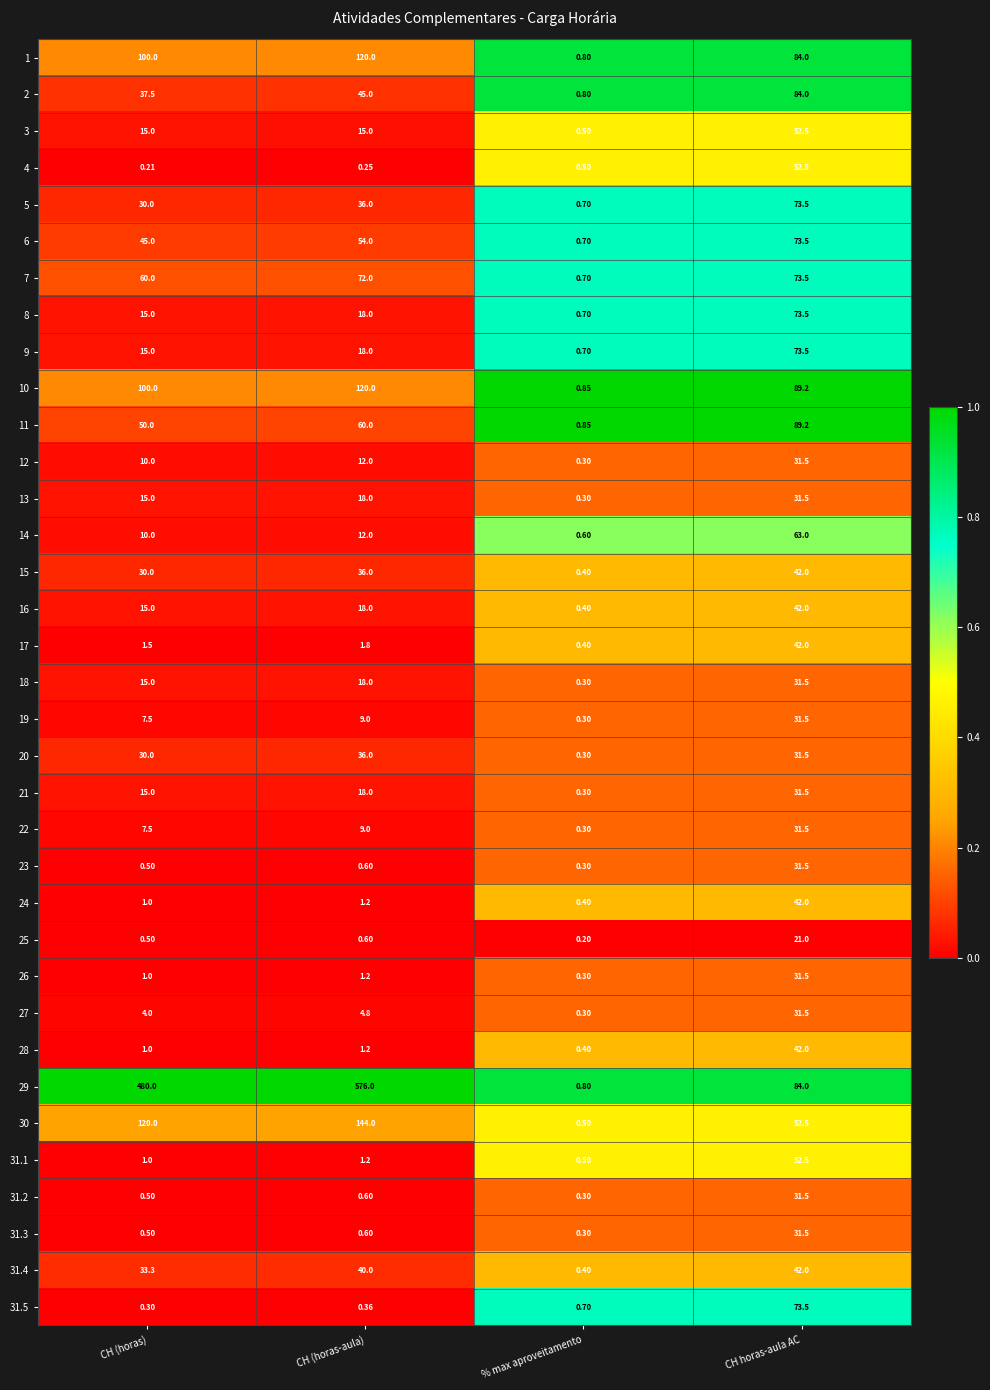

At which category is the sum across all series the highest?

CH horas-aula AC